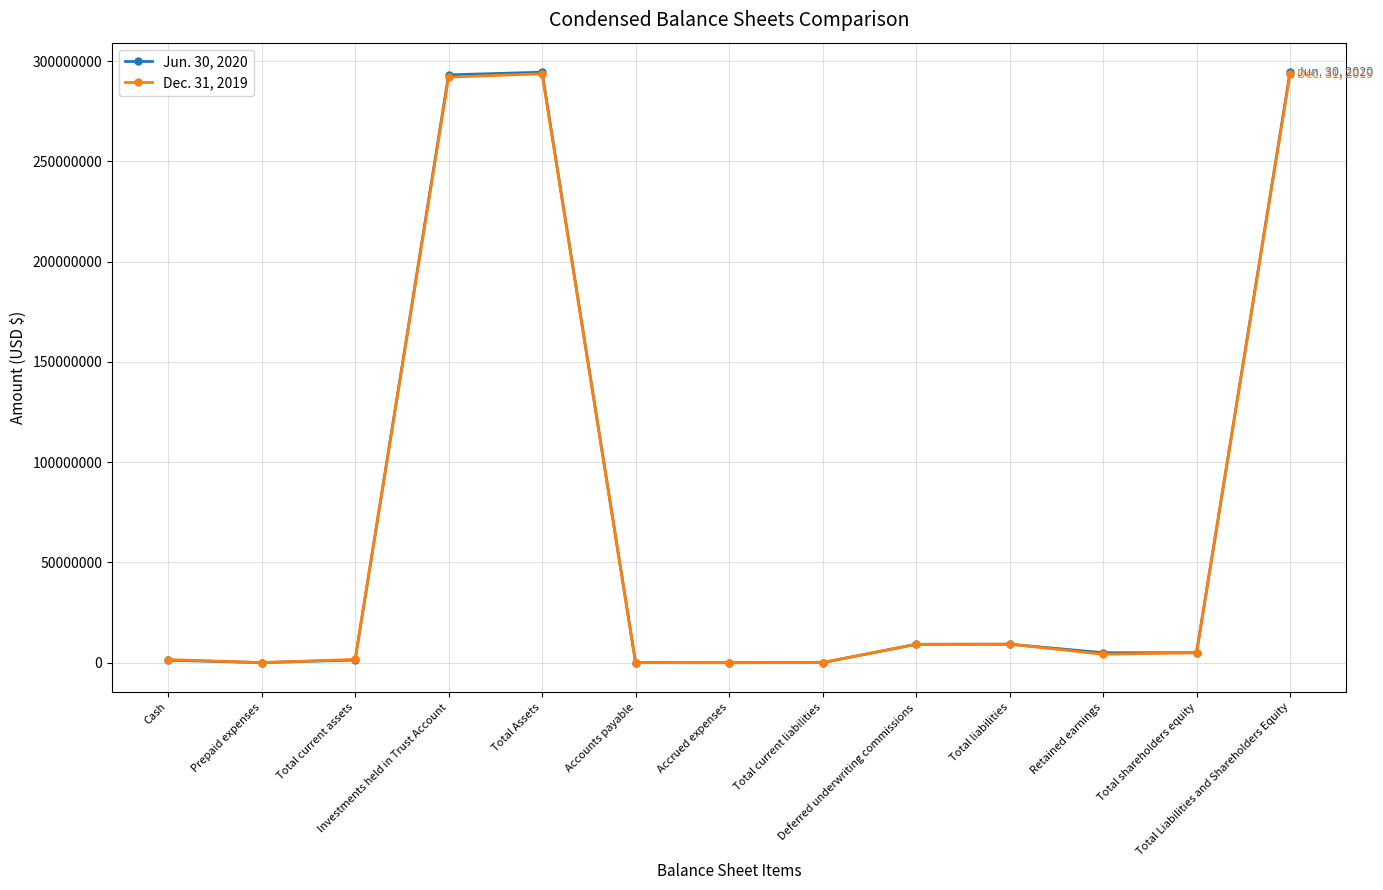

The Jun. 30, 2020 series shows 9187500 at Deferred underwriting commissions. True or false?

True